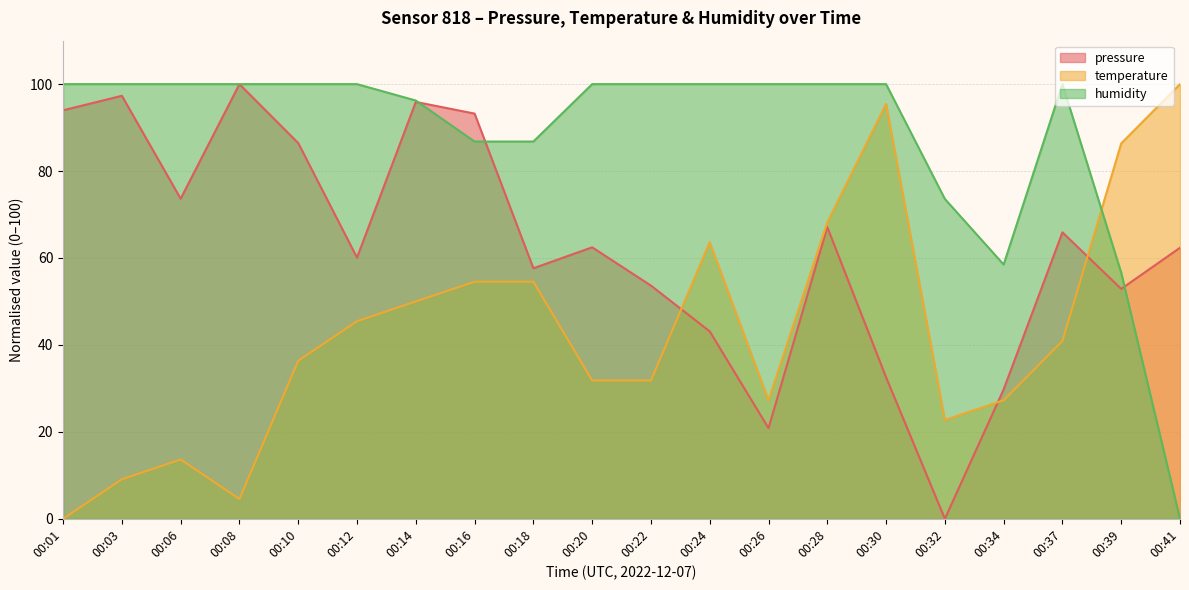

Which series has the largest range (max minus min)?

pressure